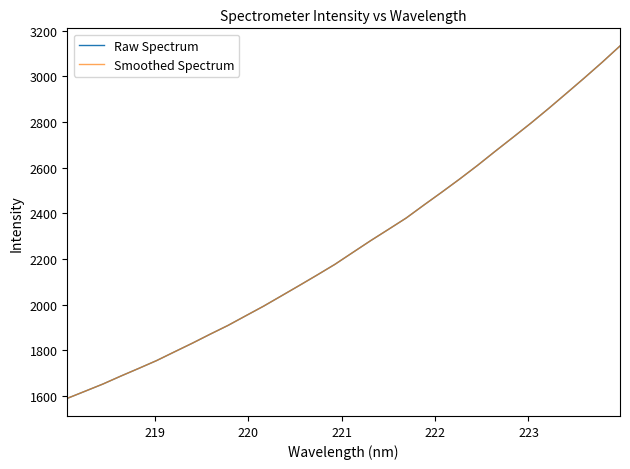

Reading left to right, list all the values displayed in this chart.

Raw Spectrum: 1590.5	1621.7	1653.2	1687.9	1721.4	1755.6	1793.7	1831.5	1871.0	1909.4	1951.7	1993.8	2038.8	2084.1	2130.0	2176.8	2228.7	2280.2	2329.7	2379.6	2436.7	2492.8	2550.2	2609.7	2671.9	2733.0	2794.9	2859.3	2925.7	2992.5	3061.0	3132.4
Smoothed Spectrum: 1590.5	1621.7	1653.2	1687.9	1721.4	1755.6	1793.7	1831.5	1871.0	1909.4	1951.7	1993.8	2038.8	2084.1	2130.0	2176.8	2228.7	2280.2	2329.7	2379.6	2436.7	2492.8	2550.2	2609.7	2671.9	2733.0	2794.9	2859.3	2925.7	2992.5	3061.0	3132.4